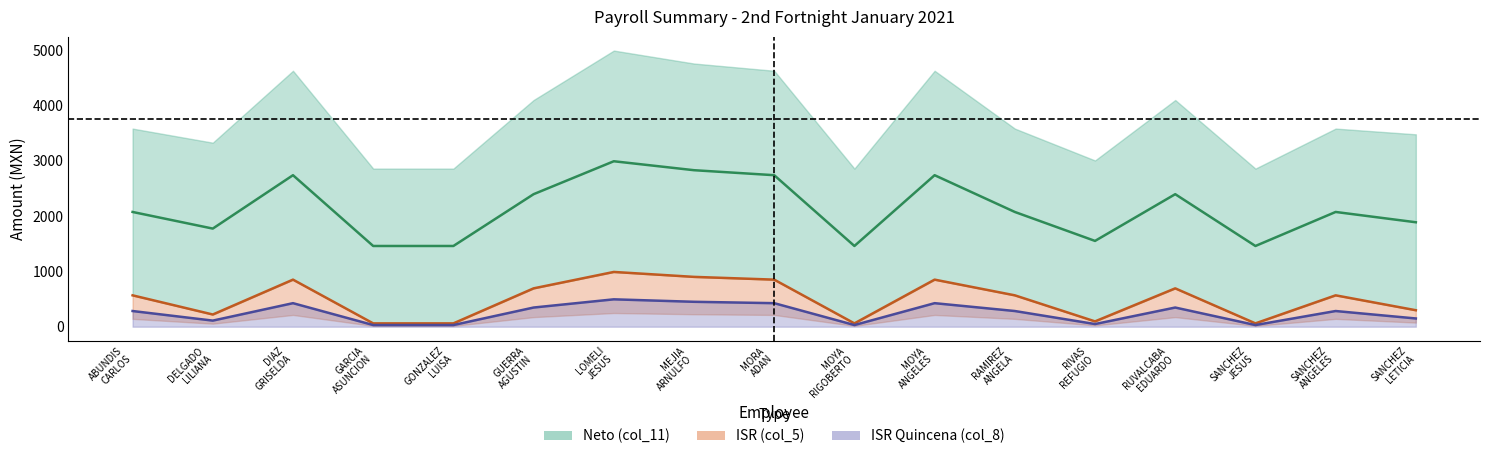

True or false: ISR (col_5) has more than 0 interior local peaks.

True